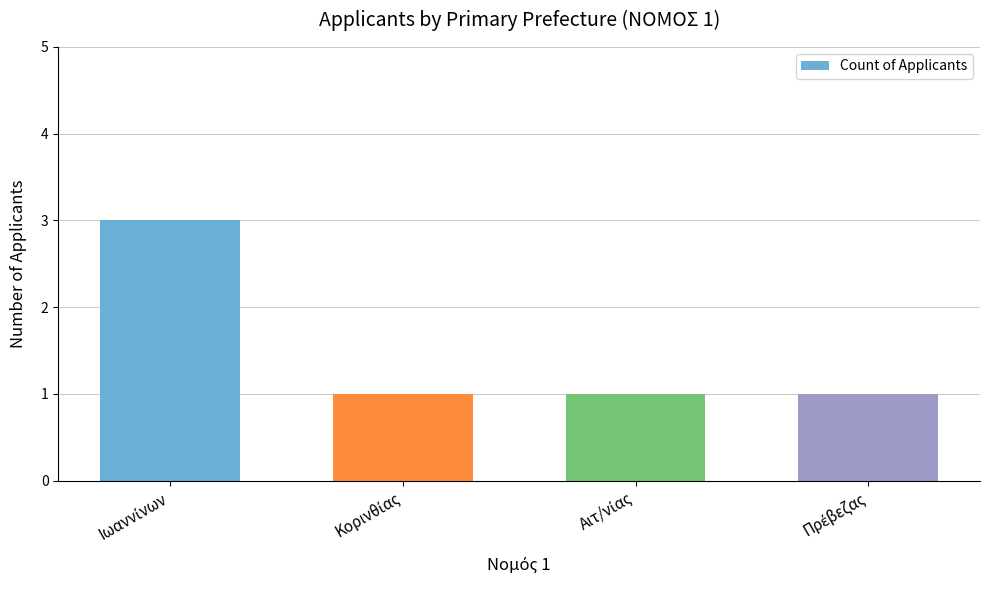

What is the value of the 4th bar from the left?

1